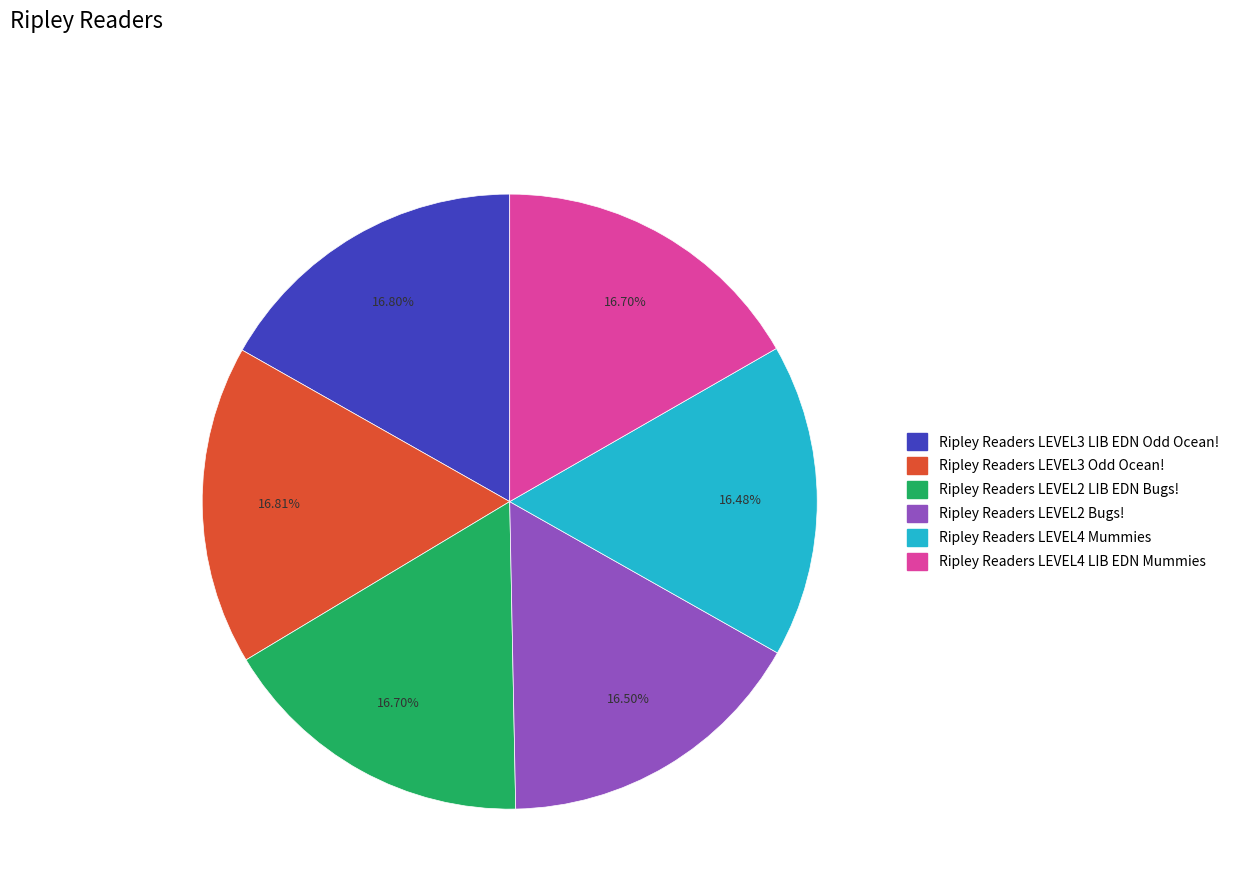

What percentage do Ripley Readers LEVEL3 Odd Ocean! and Ripley Readers LEVEL2 LIB EDN Bugs! together represent?

33.5%